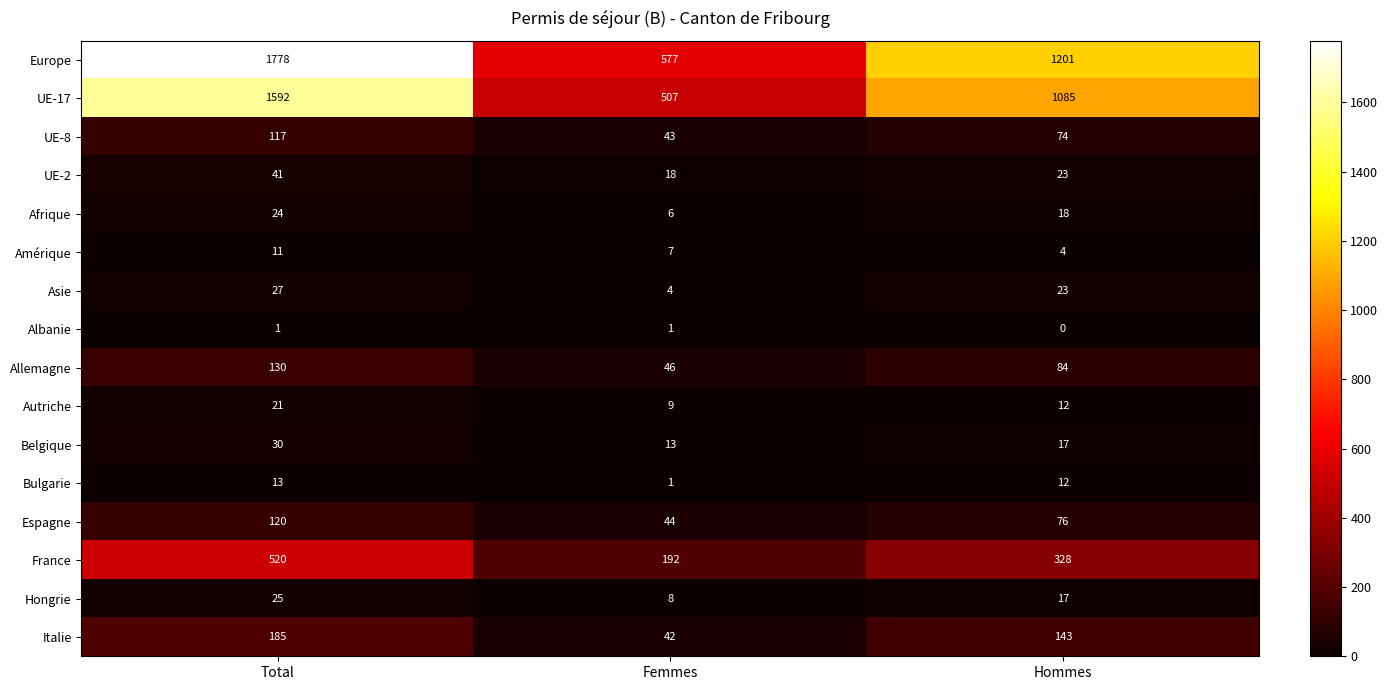

At which category is the sum across all series the highest?

Total